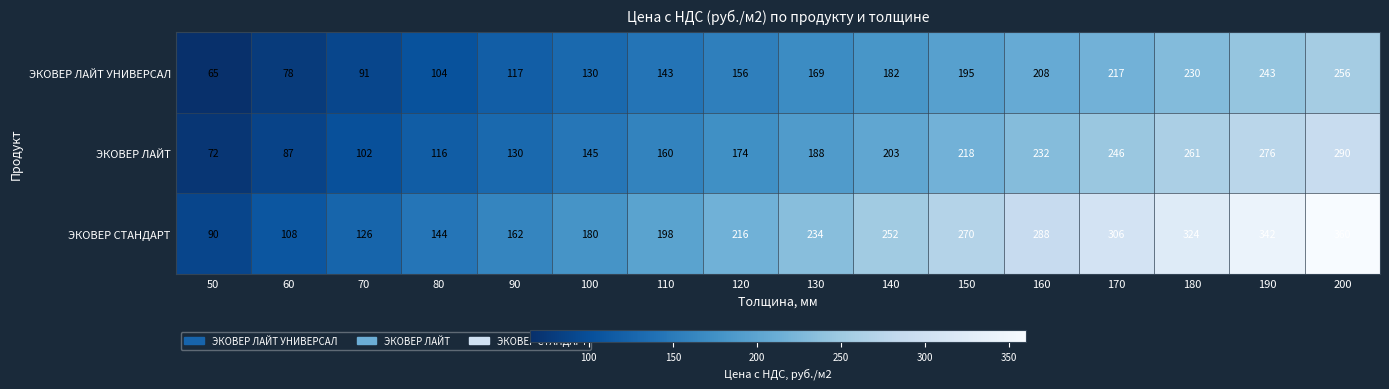

Read the ЭКОВЕР ЛАЙТ УНИВЕРСАЛ value at 140, to the nearest 5.

180